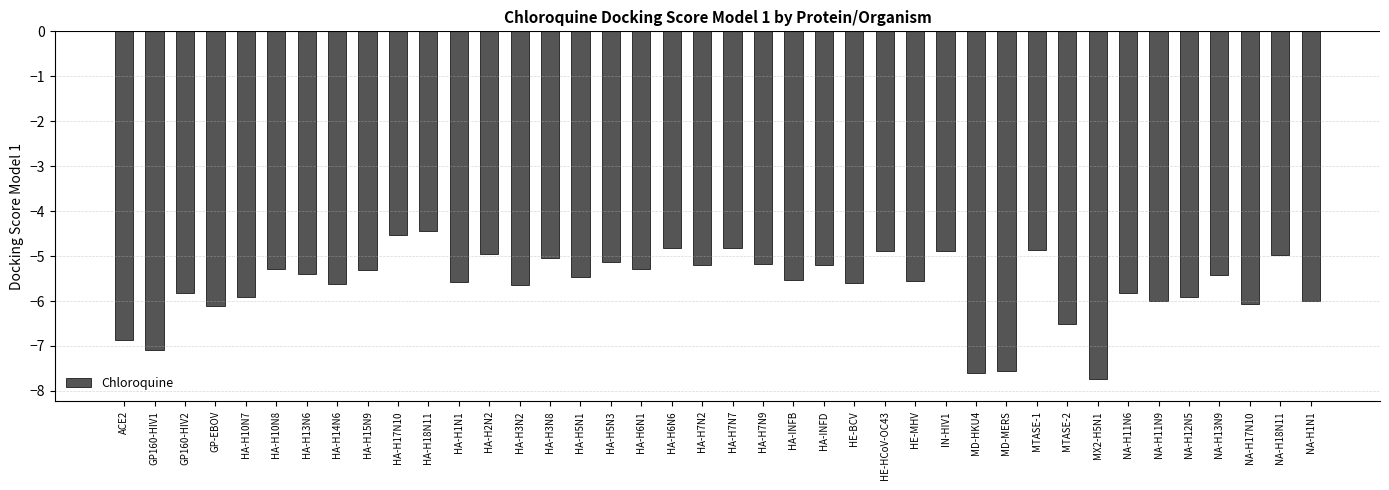

Is it true that the value at HA-INFB is -5.5?

True